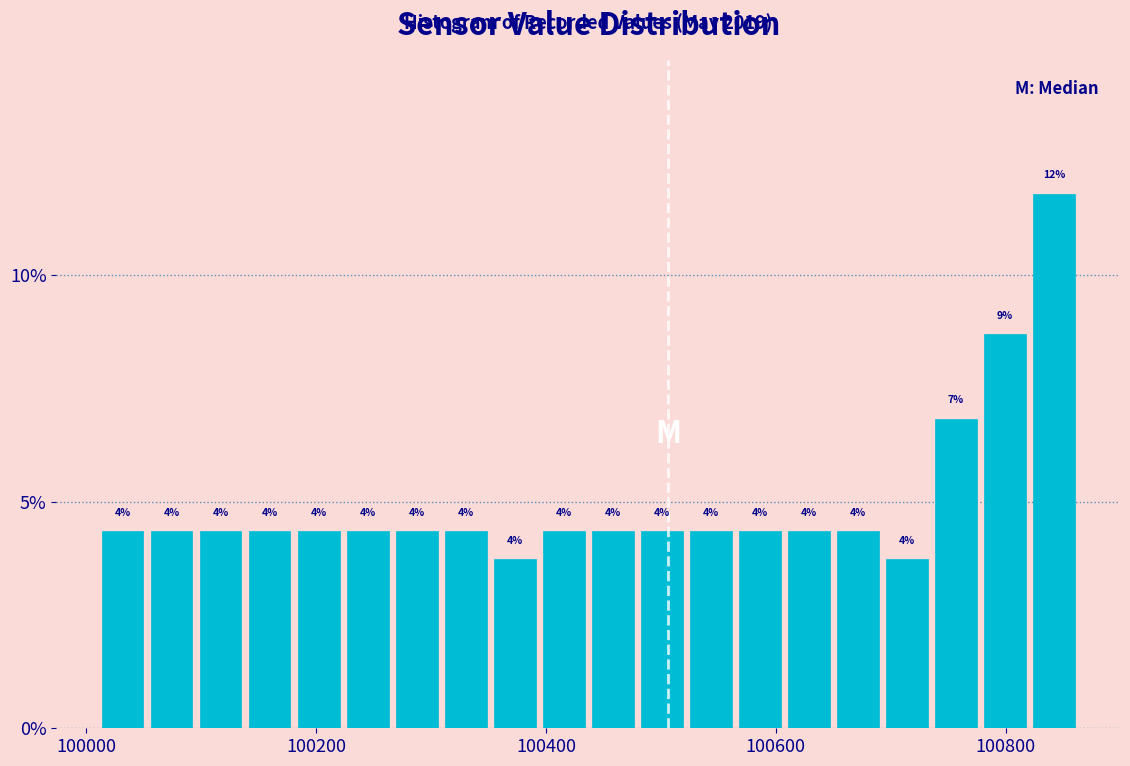

Around what value on the x-axis is the tallest bar? Give the approximate position of its centre, as read against the axis.

100840